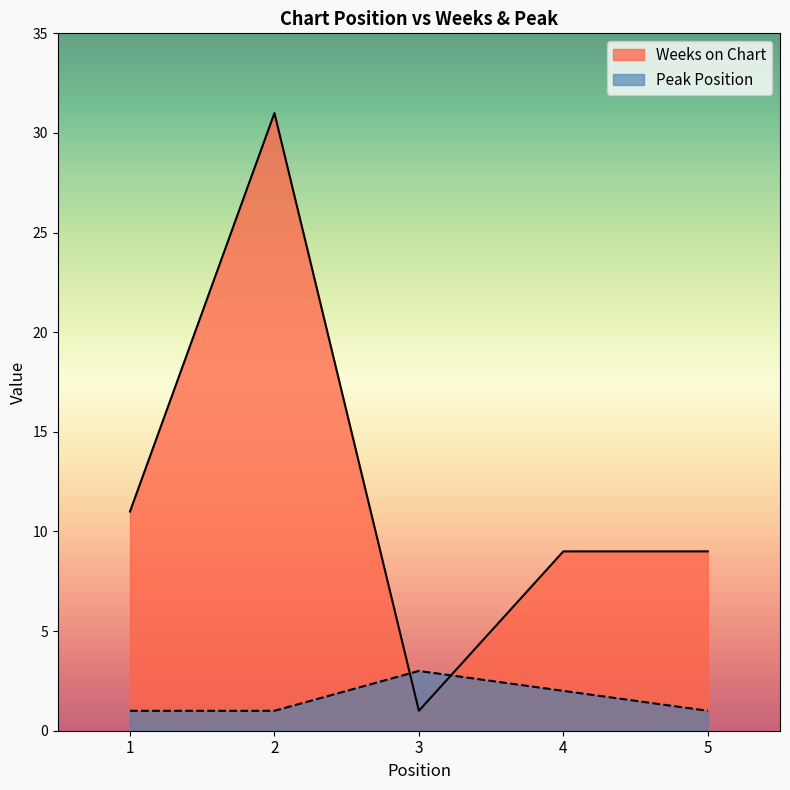

Reading left to right, list all the values displayed in this chart.

Weeks on Chart: 1=11	2=31	3=1	4=9	5=9
Peak Position: 1=1	2=1	3=3	4=2	5=1